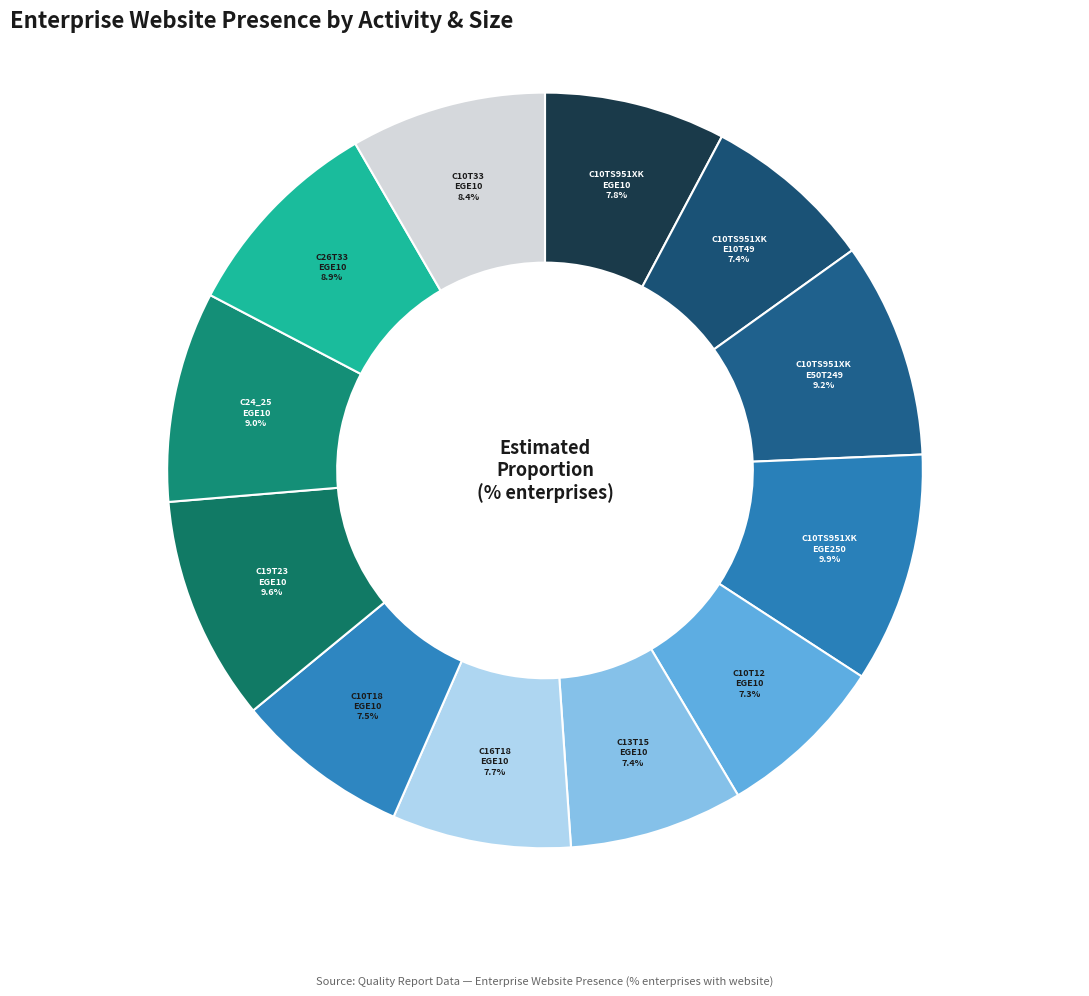

True or false: C19T23 EGE10 accounts for 1% of the total.

False